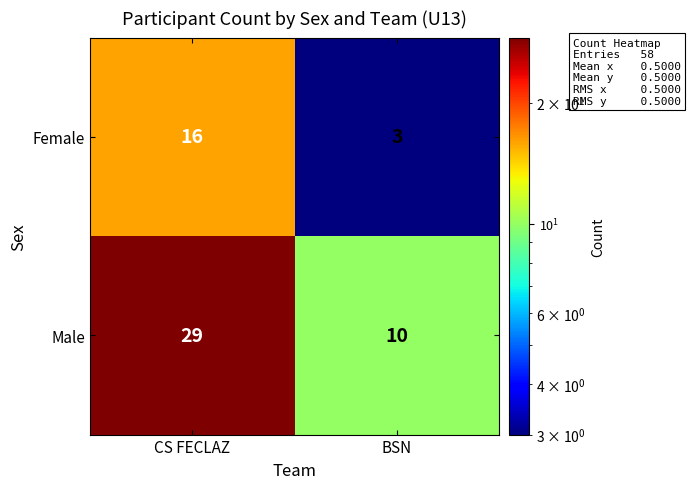

Reading left to right, what are all the values shown in this chart?

Female: 16	3
Male: 29	10